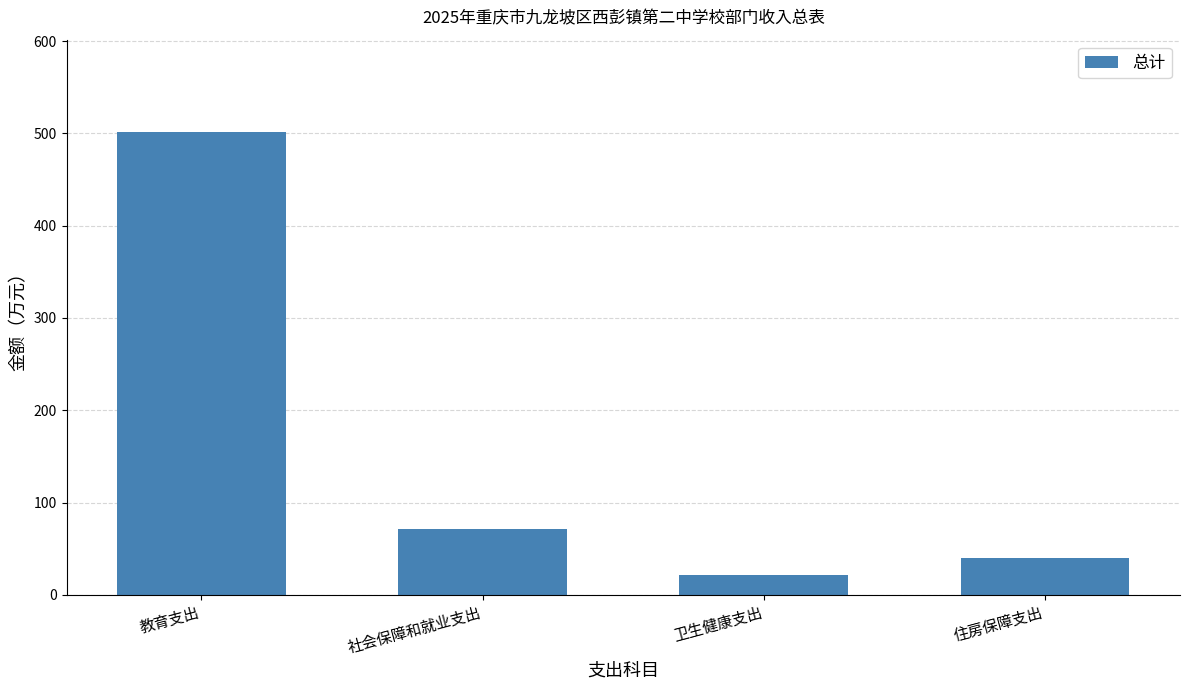

Rank the categories by value from highest to lowest.

教育支出, 社会保障和就业支出, 住房保障支出, 卫生健康支出